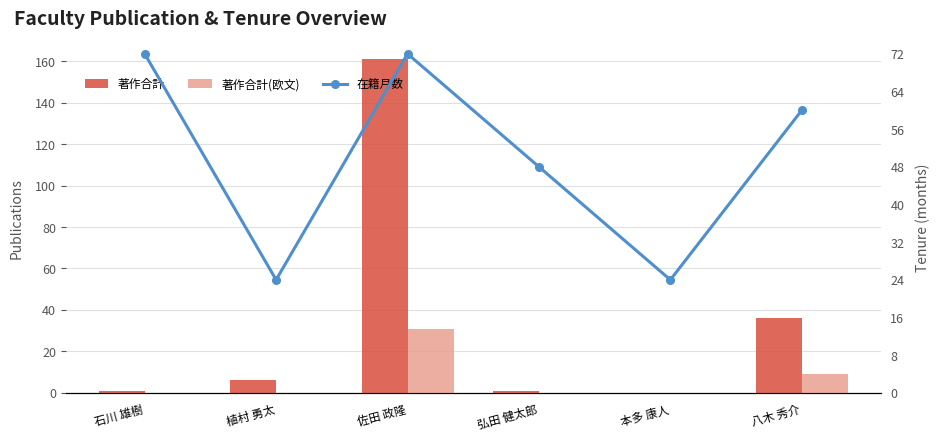

Are the bars grouped side by side (vs. stacked)?

Yes